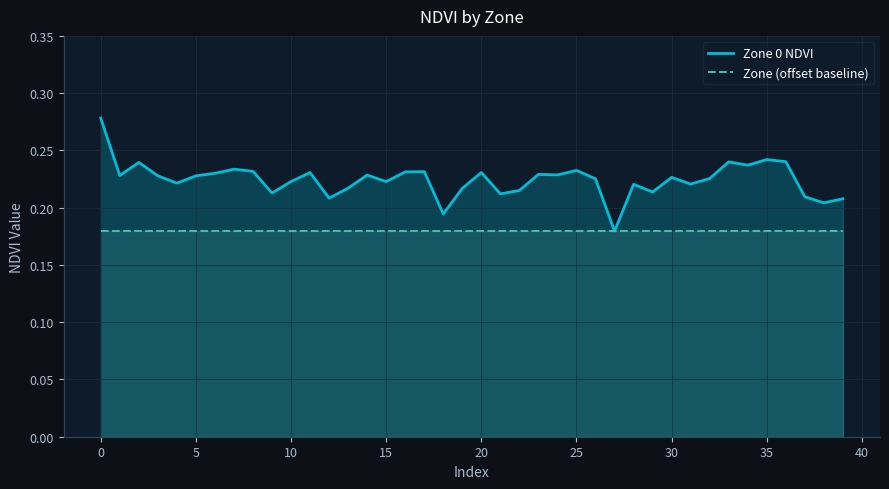

At how many categories does at least one series exceed 0?

40